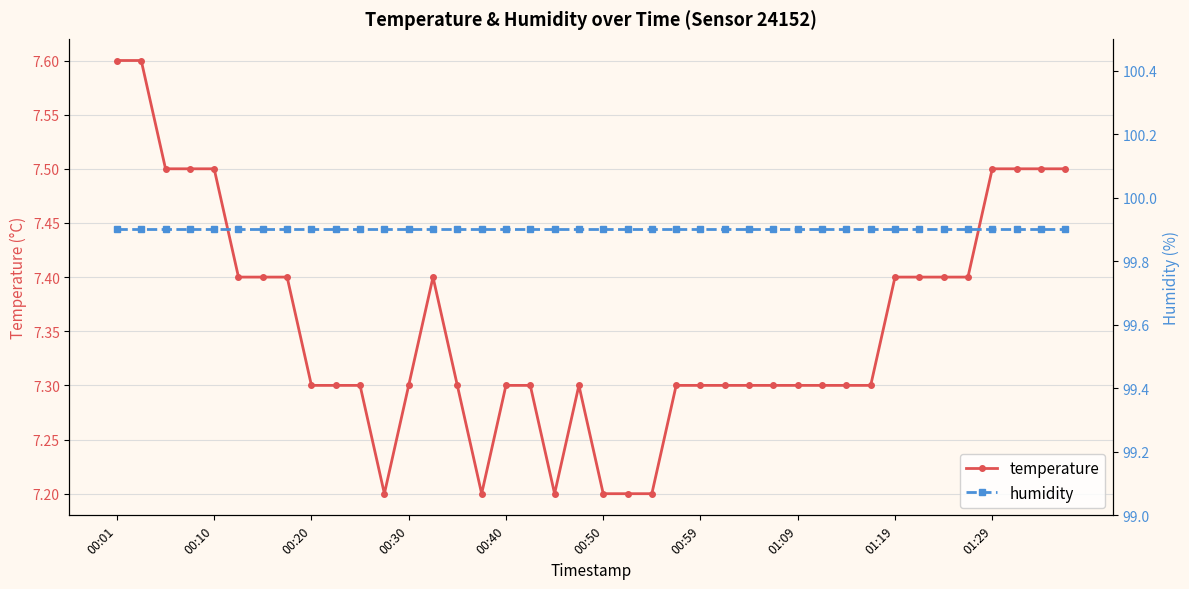

Rank the series by their average value, from highest to lowest.

humidity, temperature